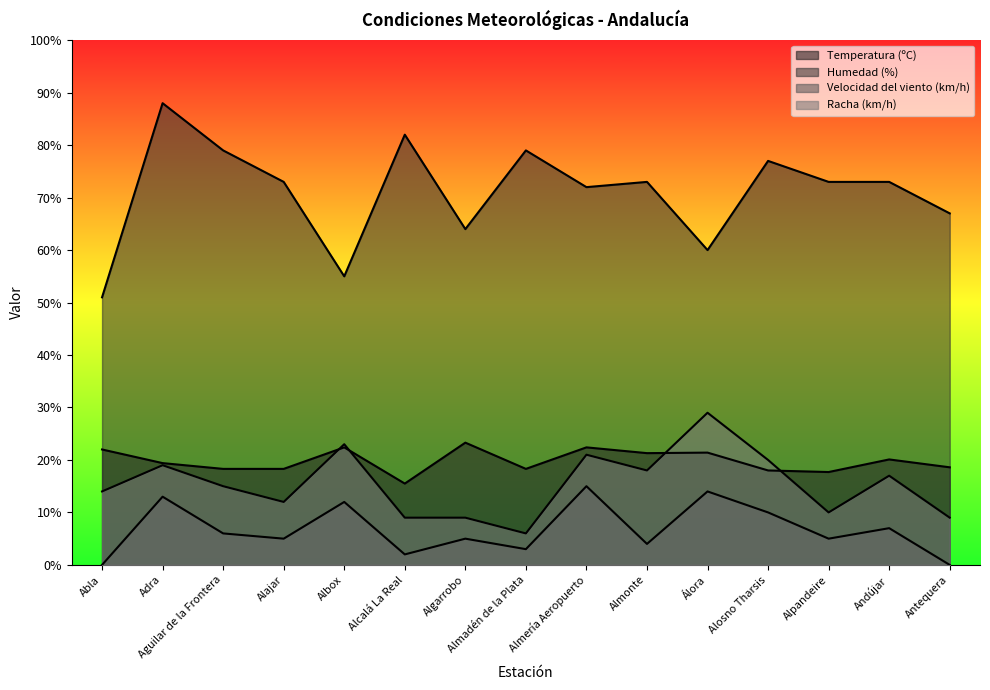

At Alpandeire, list the series in order from smallest to largest.

Velocidad del viento (km/h), Racha (km/h), Temperatura (ºC), Humedad (%)